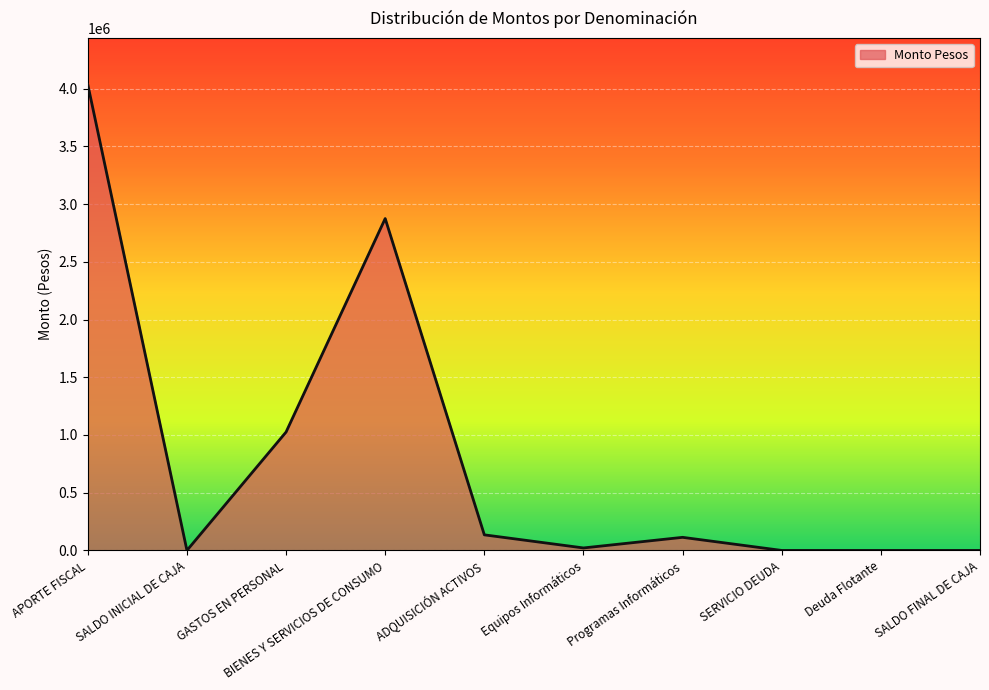

How many lines are shown in the chart?

1